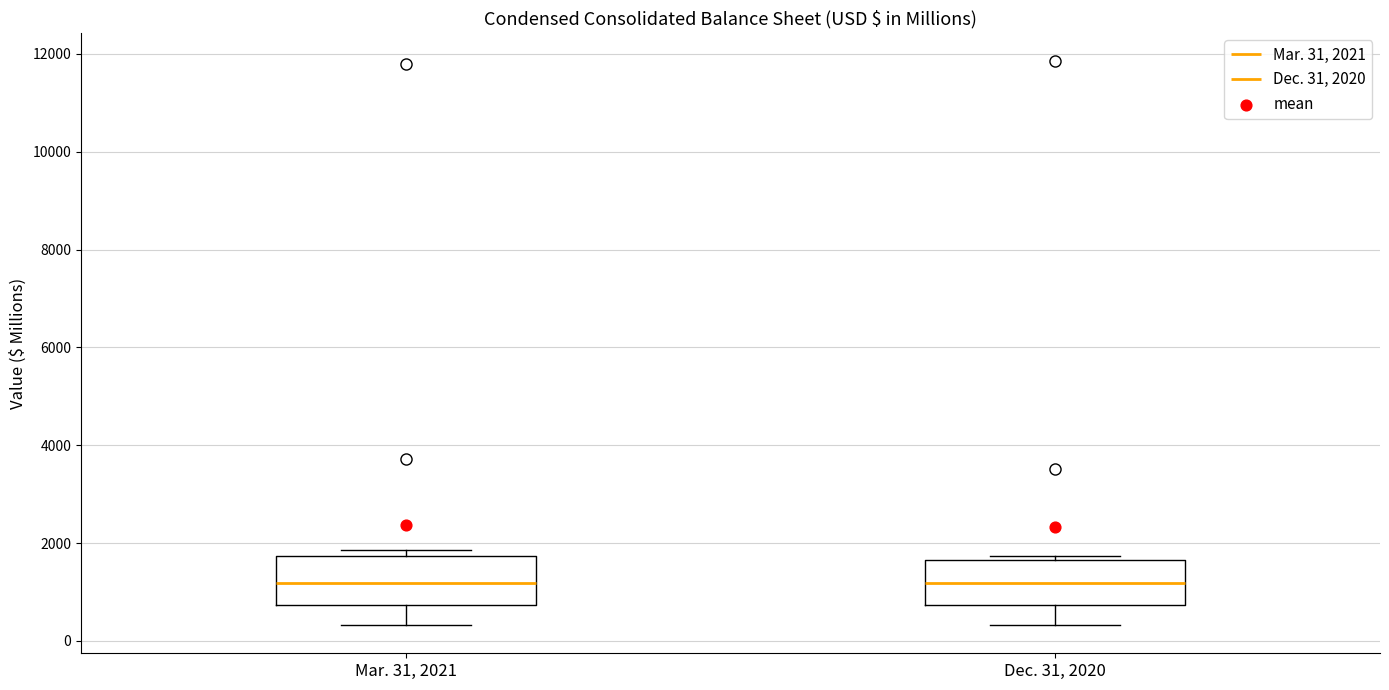

Where is the lower edge of the box for Dec. 31, 2020 on the y-axis? The values are not printed on the chart, so give them approximately, as read against the axis.

800